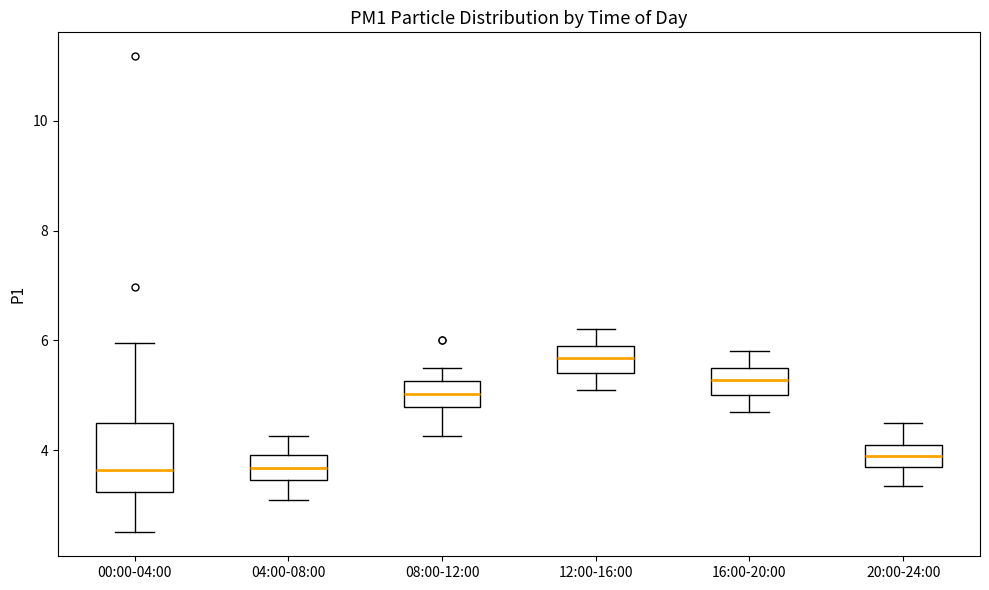

Where is the upper edge of the box for 08:00-12:00 on the y-axis? The values are not printed on the chart, so give them approximately, as read against the axis.

5.2